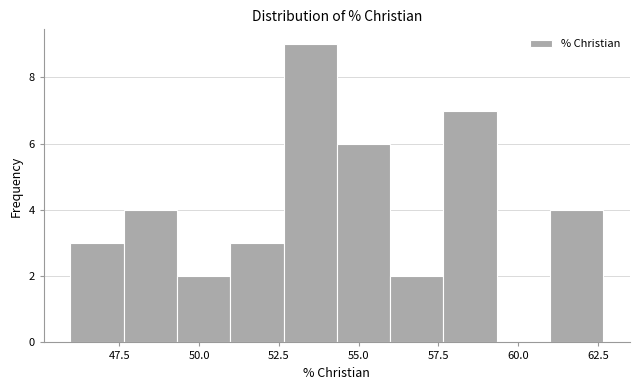

Around what value on the x-axis is the tallest bar? Give the approximate position of its centre, as read against the axis.

53.5